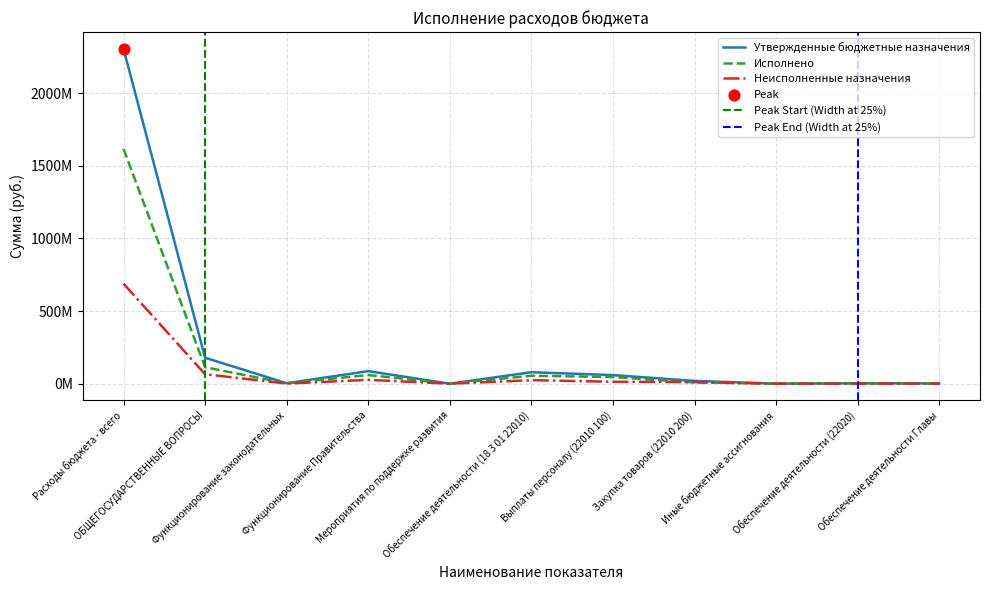

Which series has the largest total across all categories?

Утвержденные бюджетные назначения